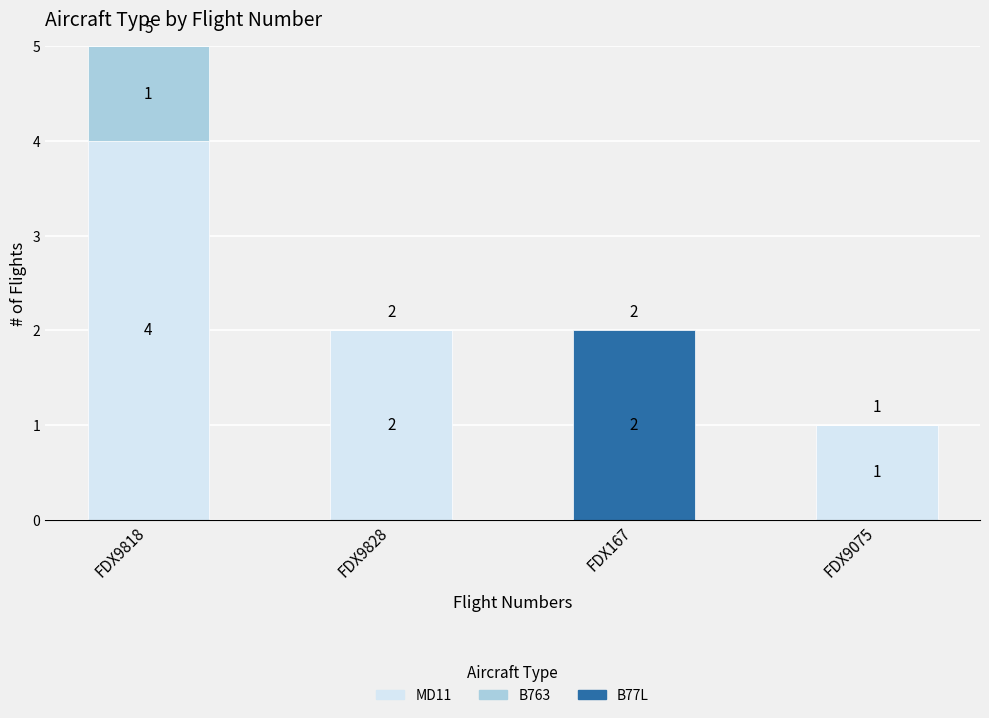

Reading left to right, list the values for the MD11 series.

FDX9818=4	FDX9828=2	FDX167=0	FDX9075=1